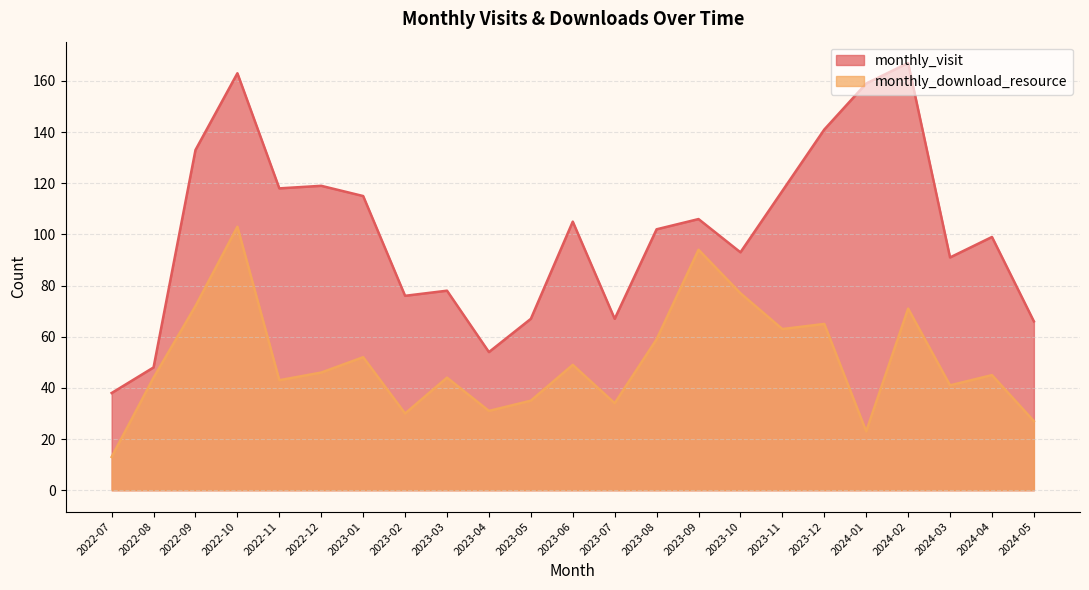

What is the maximum value shown in the chart?

167